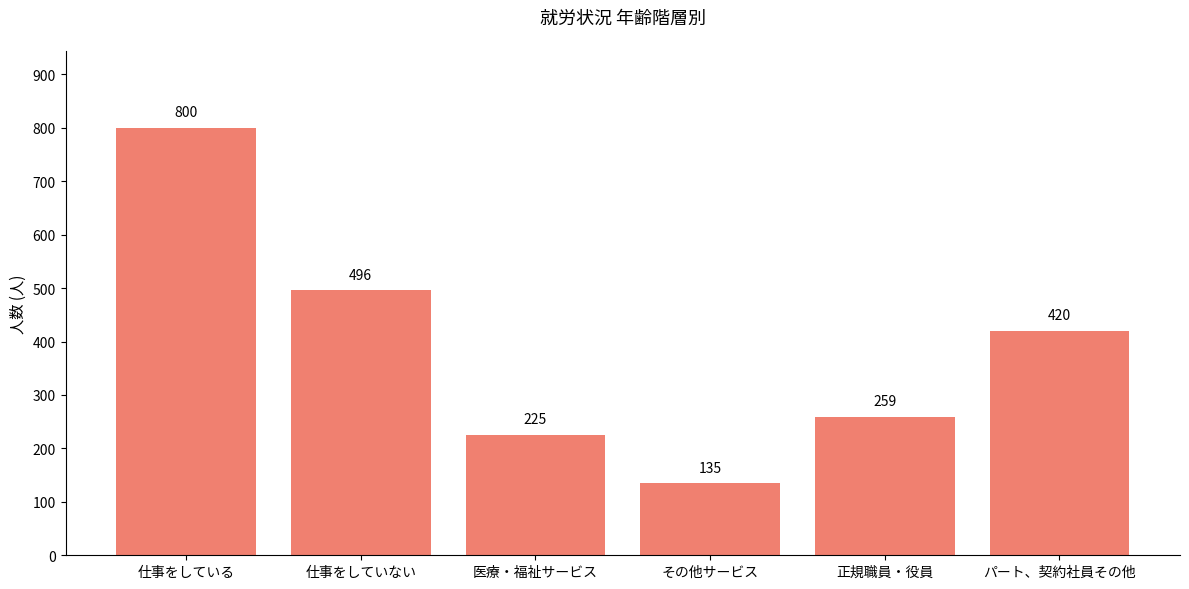

At which category does the chart reach its minimum across all series?

その他サービス